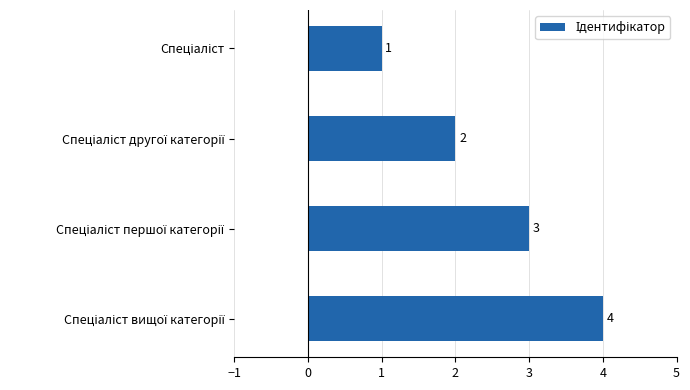

What is the sum of all values?

10